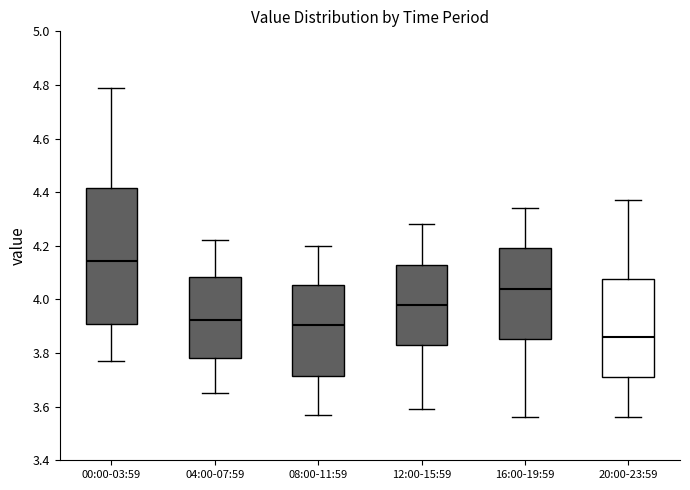

Reading left to right, transcribe this box plot: for each box, give where its median line is, the range the box spans, and where its two whiskers end, as read against the y-axis. The values are not printed on the chart, so give them approximately, as read against the axis.

00:00-03:59: median 4.14, box 3.92 to 4.42, whiskers 3.78 to 4.80
04:00-07:59: median 3.92, box 3.78 to 4.08, whiskers 3.66 to 4.22
08:00-11:59: median 3.90, box 3.72 to 4.06, whiskers 3.58 to 4.20
12:00-15:59: median 3.98, box 3.84 to 4.14, whiskers 3.60 to 4.28
16:00-19:59: median 4.04, box 3.86 to 4.20, whiskers 3.56 to 4.34
20:00-23:59: median 3.86, box 3.72 to 4.08, whiskers 3.56 to 4.38